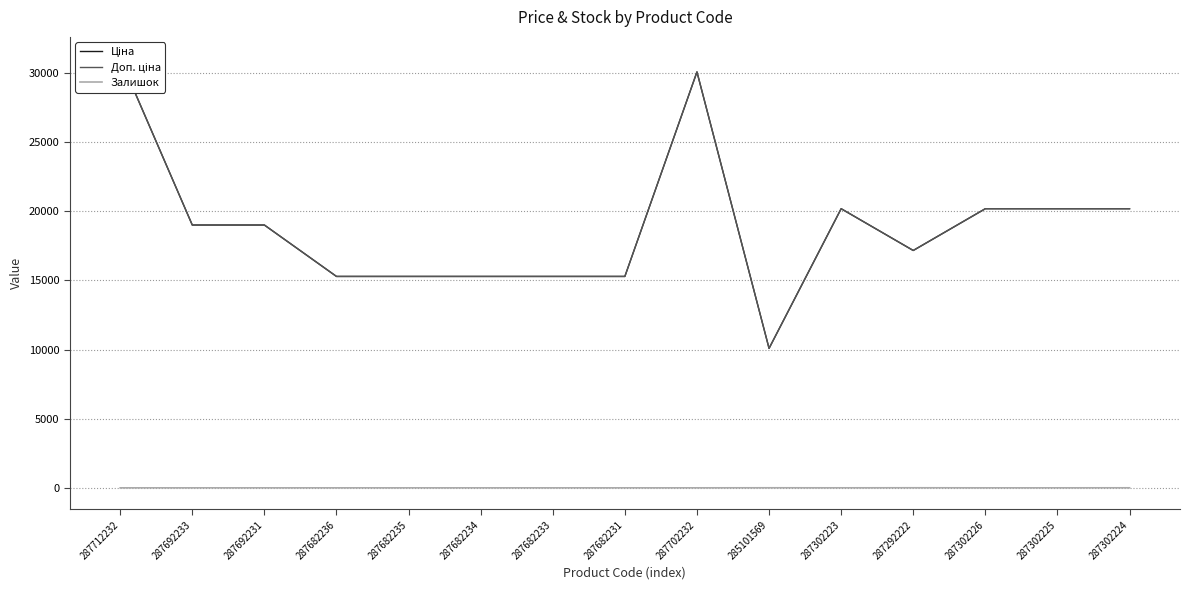

How many interior local peaks does the Доп. ціна series have?

2